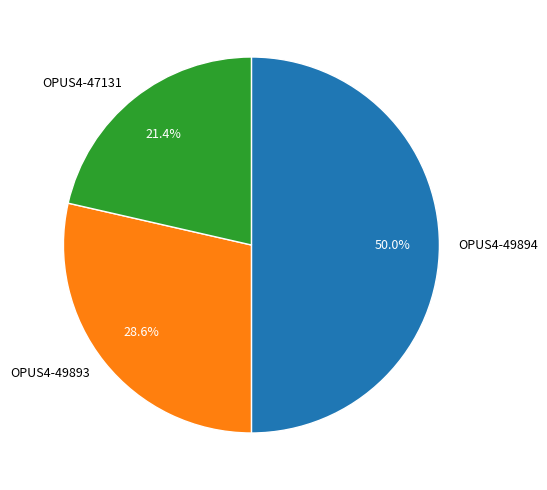

How many slices are in this pie chart?

3